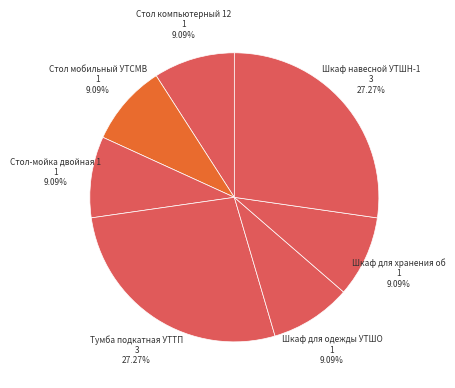

Count the number of slices in the pie.

7